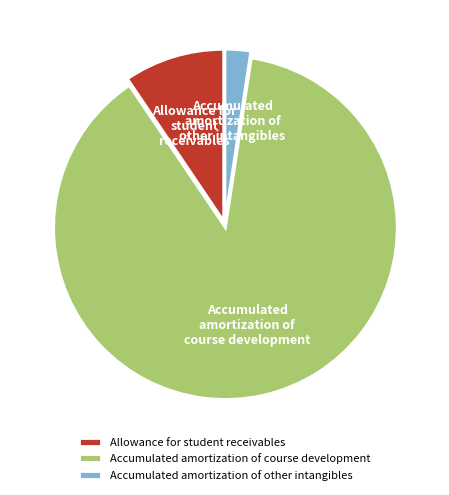

Count the number of slices in the pie.

3